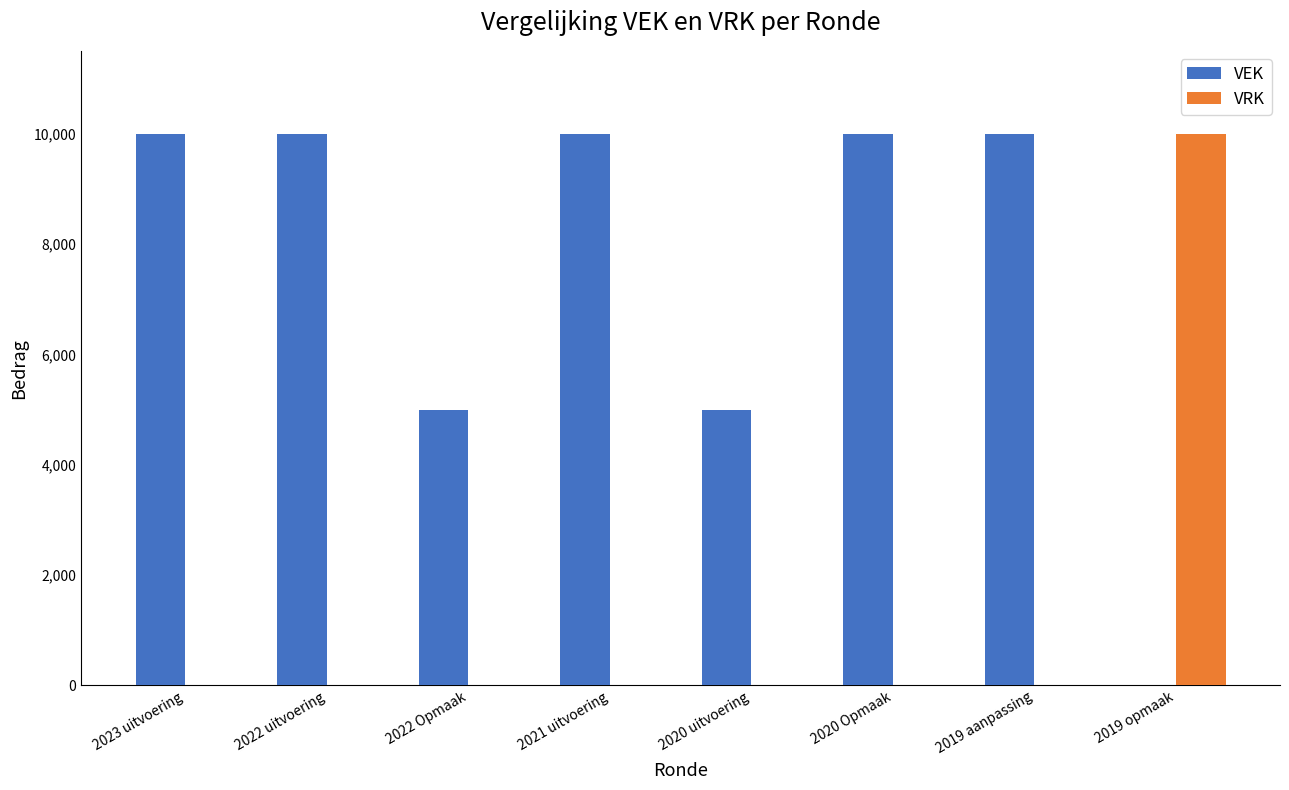

What is the greatest value displayed?

10000